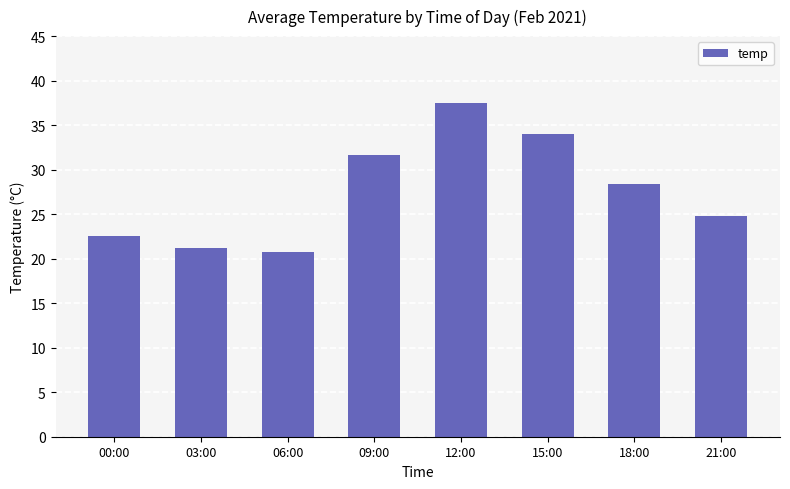

Which category has the highest value across all series?

12:00